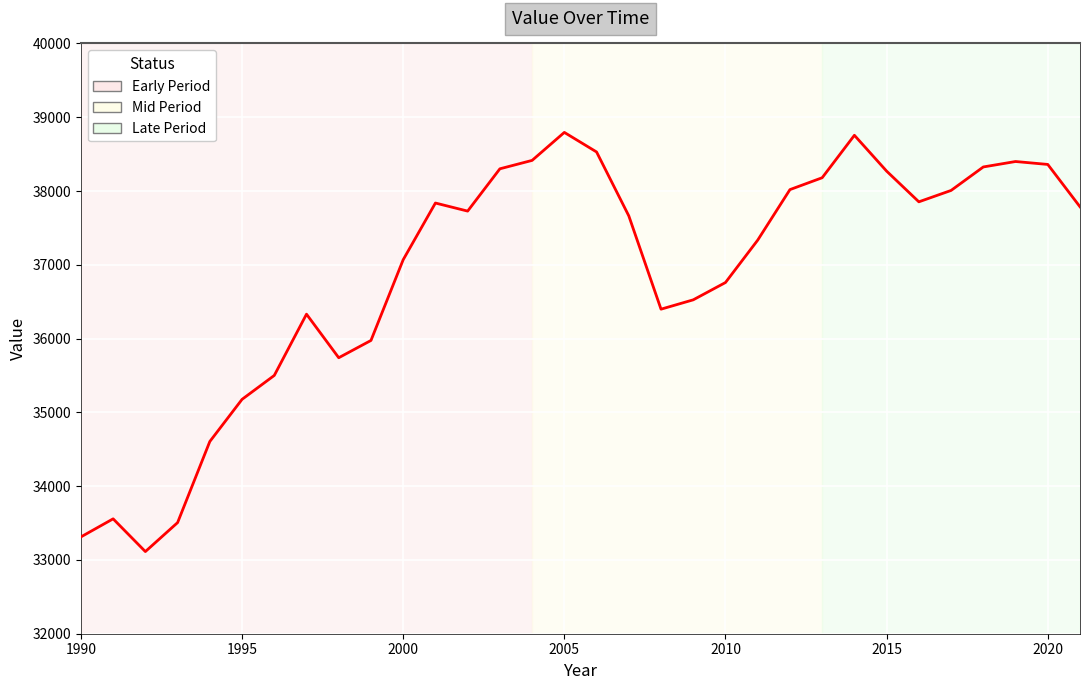

What is the greatest value displayed?

38794.3